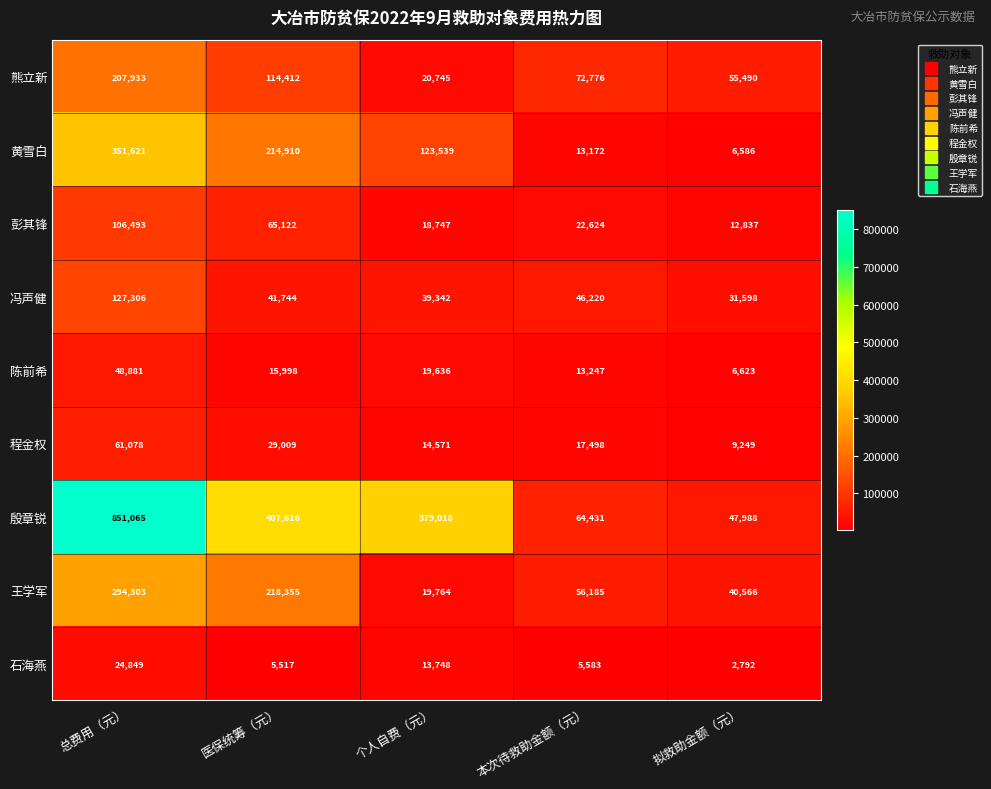

How many distinct data groups are displayed?

9